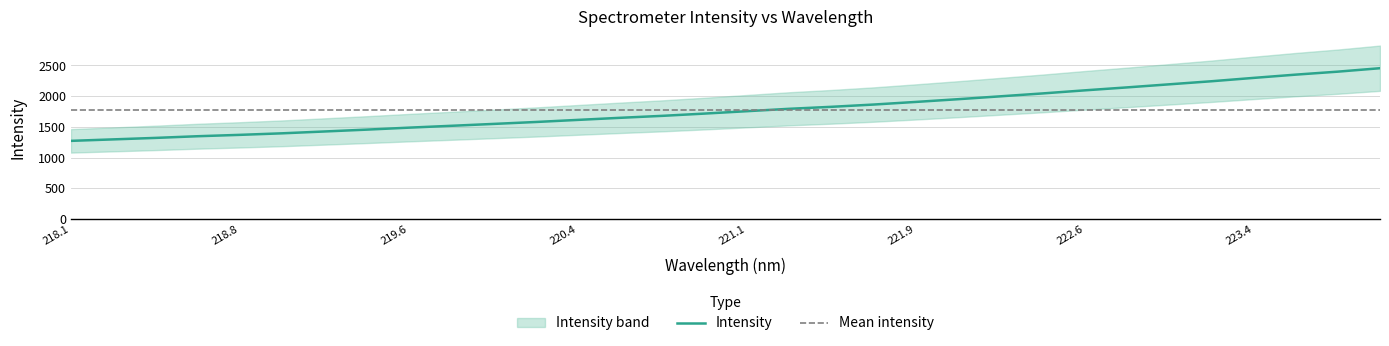

Reading left to right, list all the values displayed in this chart.

1274.2	1298.1	1322.2	1349.5	1371.9	1397.0	1426.7	1456.9	1489.0	1519.0	1549.7	1581.0	1615.3	1649.2	1681.2	1718.0	1756.8	1795.6	1827.9	1864.8	1907.5	1951.8	1998.5	2045.5	2095.7	2143.6	2193.6	2243.5	2298.1	2351.2	2399.9	2455.9